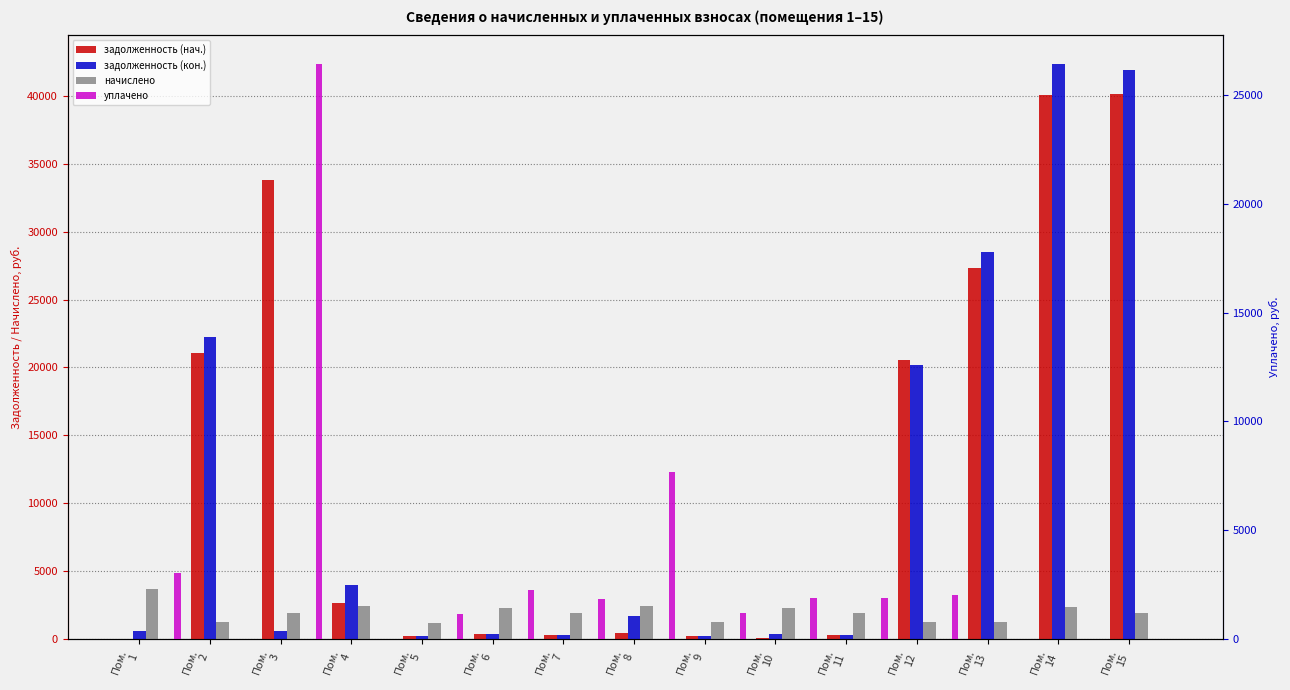

The задолженность (нач.) series shows 312.7 at Пом.
7. True or false?

True